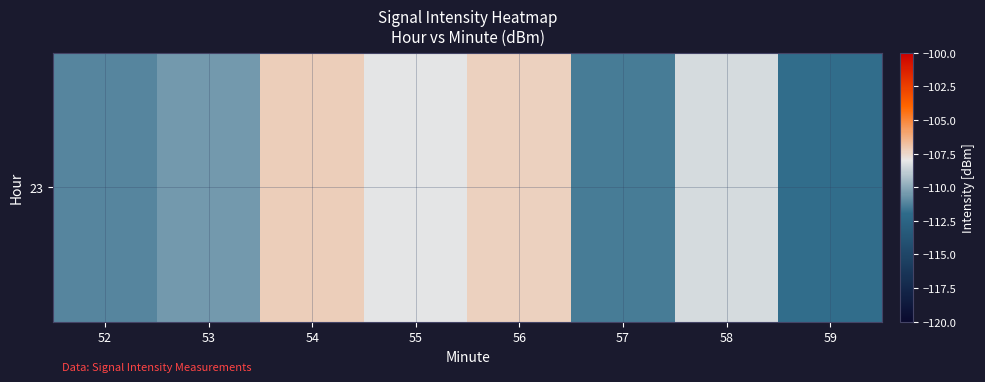

Reading right to left, transcribe all the data shown in this chart.

-111.9	-108.4	-111.4	-107.3	-108.1	-107.2	-110.5	-111.1